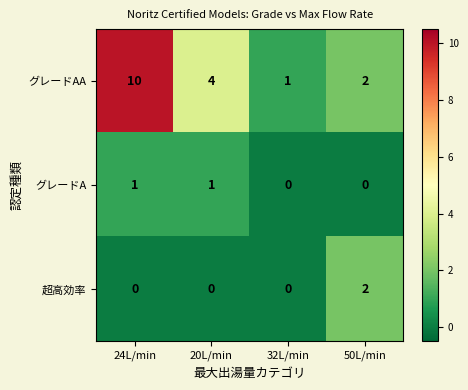

True or false: 超高効率 has a value of 1 at 20L/min.

False